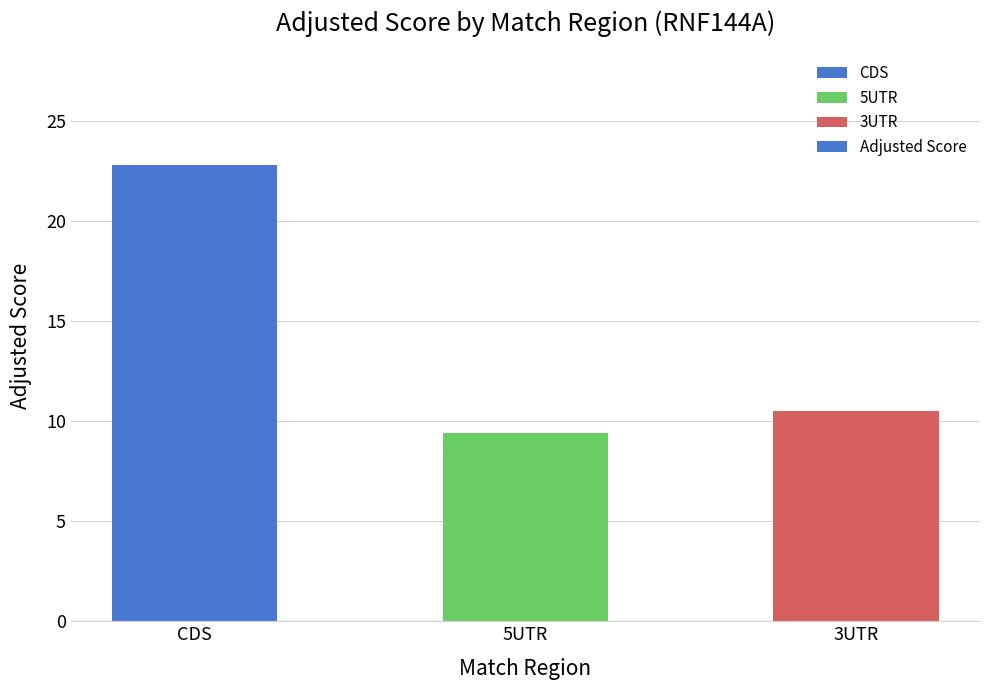

Which has a higher value, 5UTR or 3UTR?

3UTR